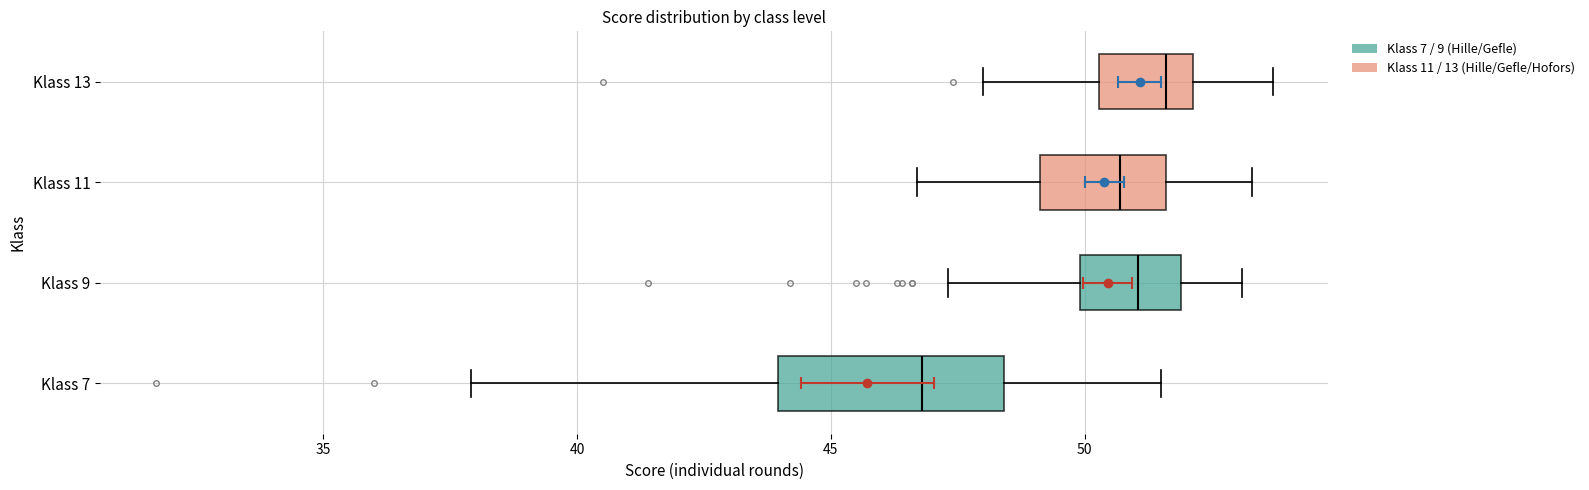

Where does the left whisker of the box for Klass 9 end on the x-axis? The values are not printed on the chart, so give them approximately, as read against the axis.

47.5